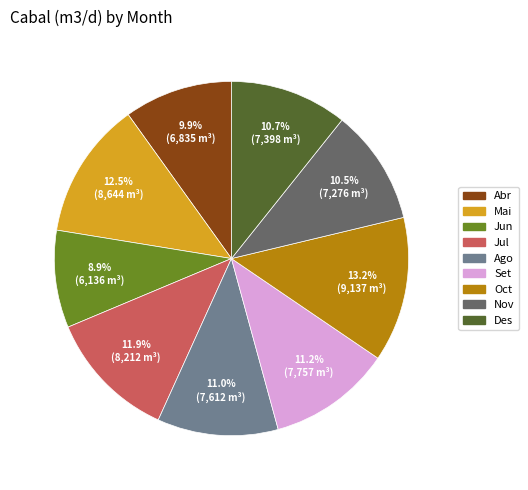

What is the ratio of the value at Ago to the value at Mai?

0.9